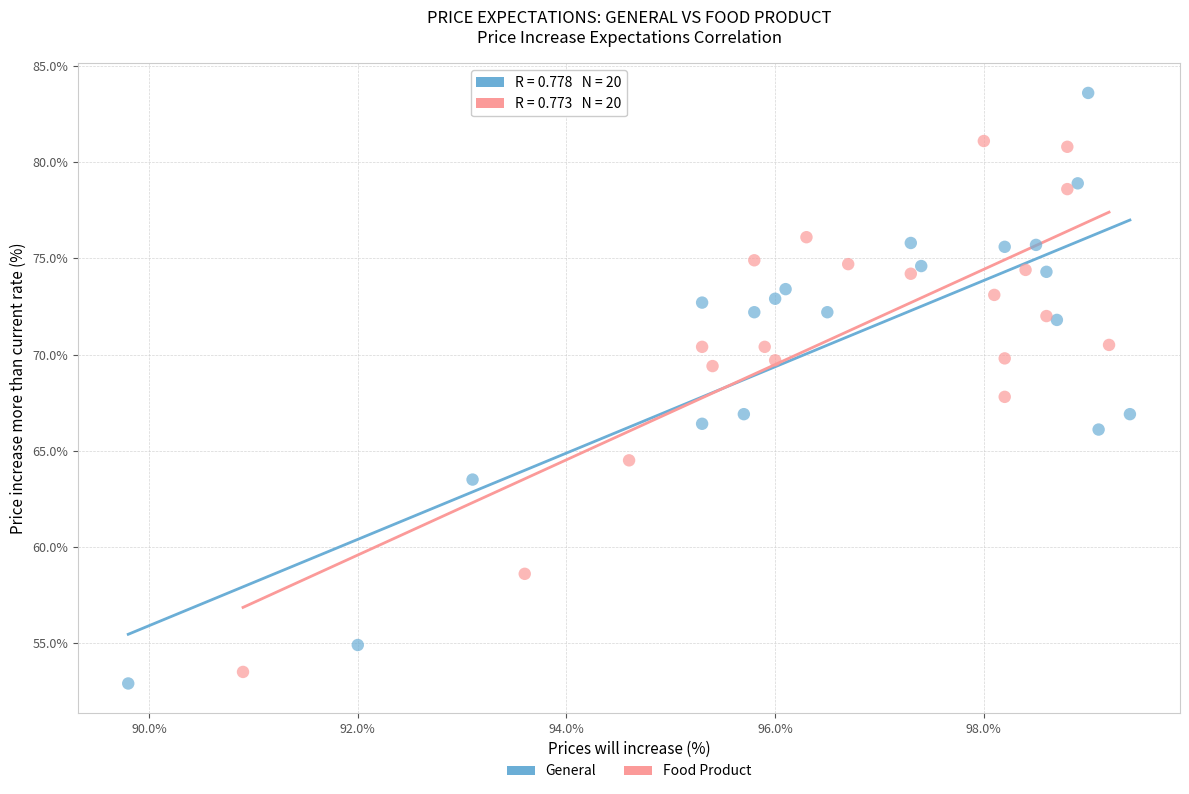

Which series has the largest Y range (max minus min)?

General